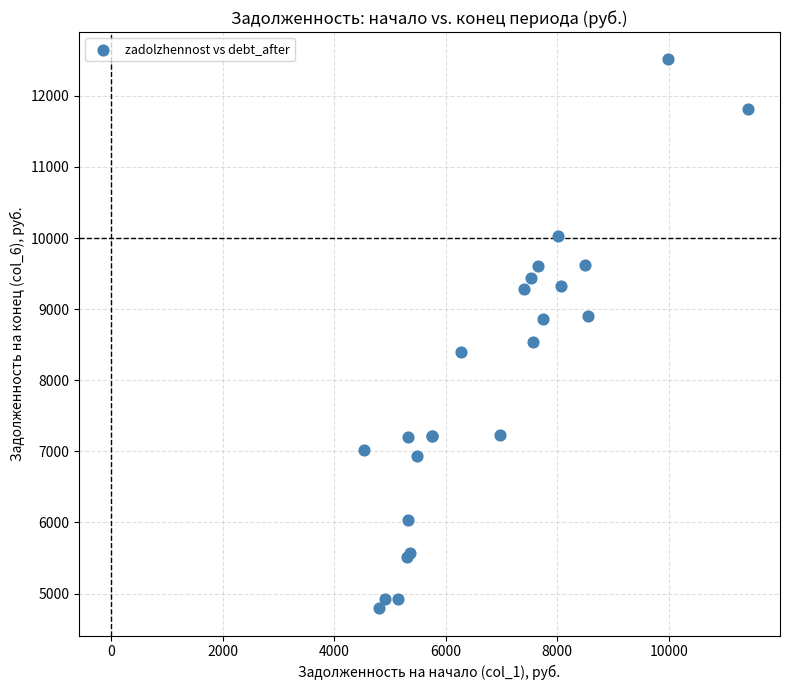

What Y value in the scatter plot is closest to 8653?

8532.3